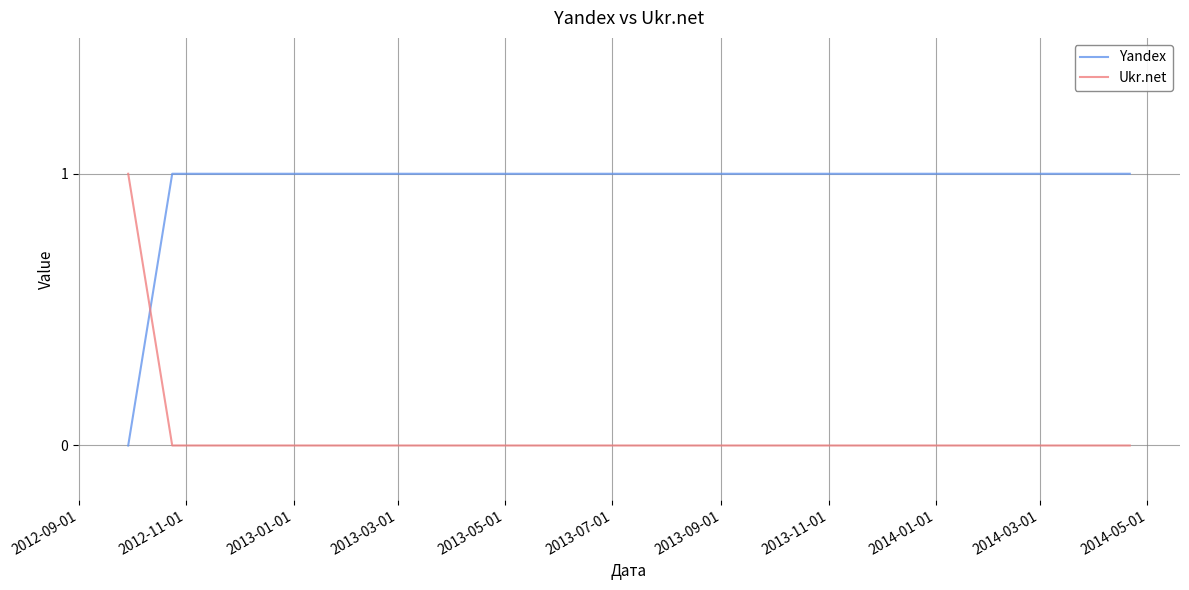

Which series has the largest total across all categories?

Yandex